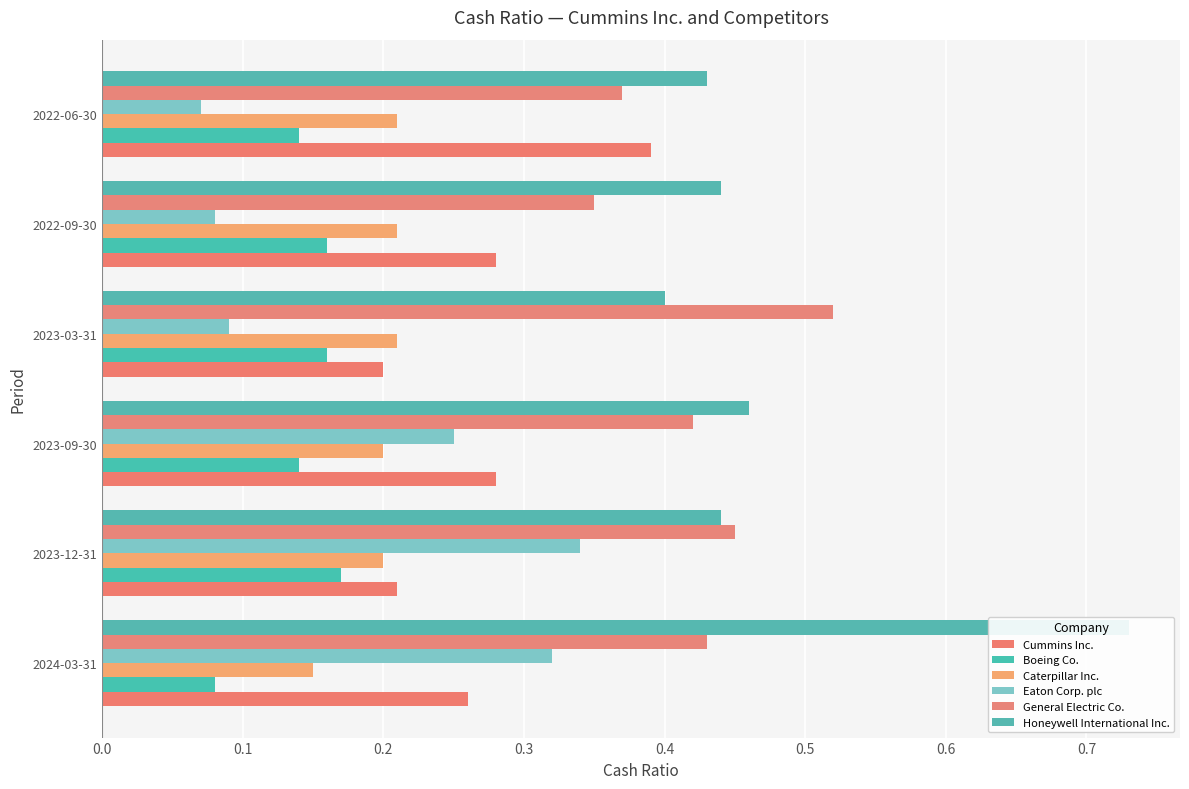

What is the sum of all General Electric Co. values?

2.5